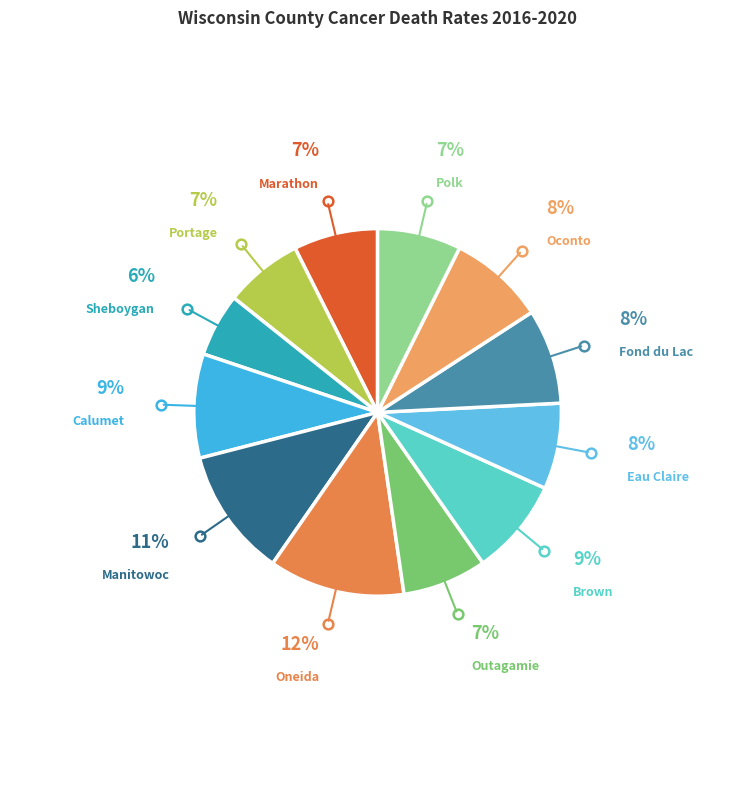

How many slices are in this pie chart?

12